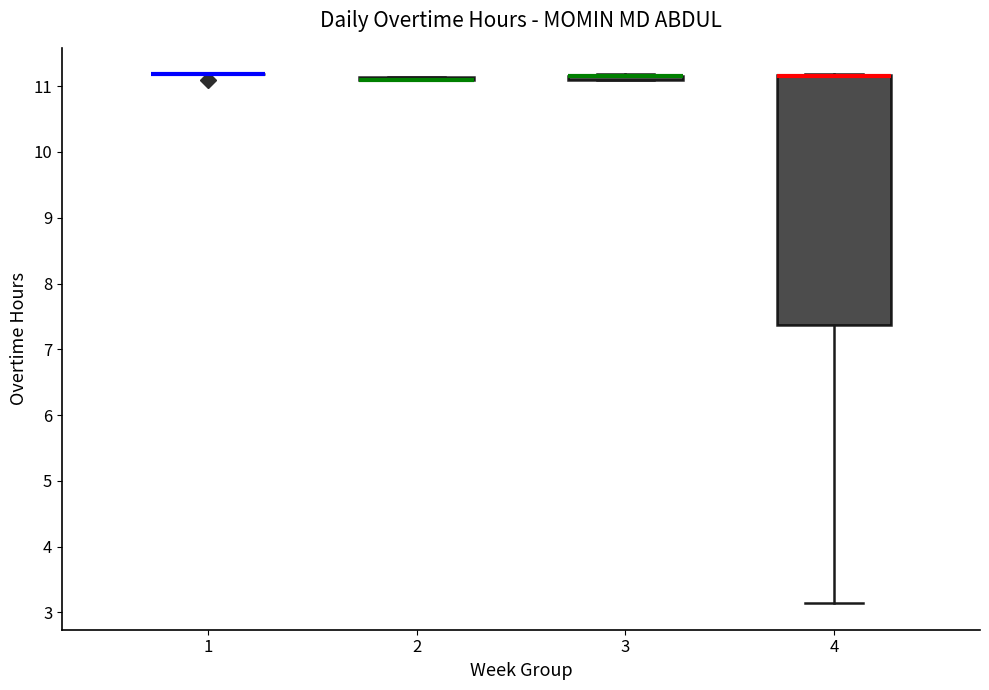

Which box is the tallest, from its lower edge to its upper edge?

4